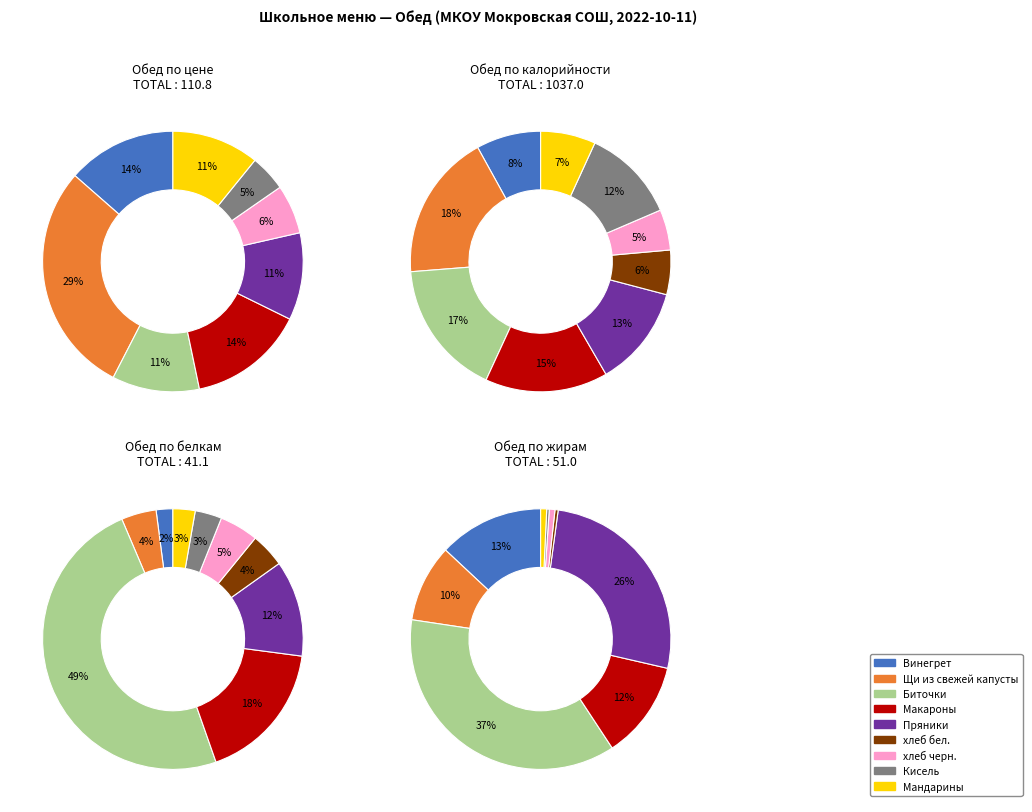

True or false: Макароны accounts for 4% of the total.

False